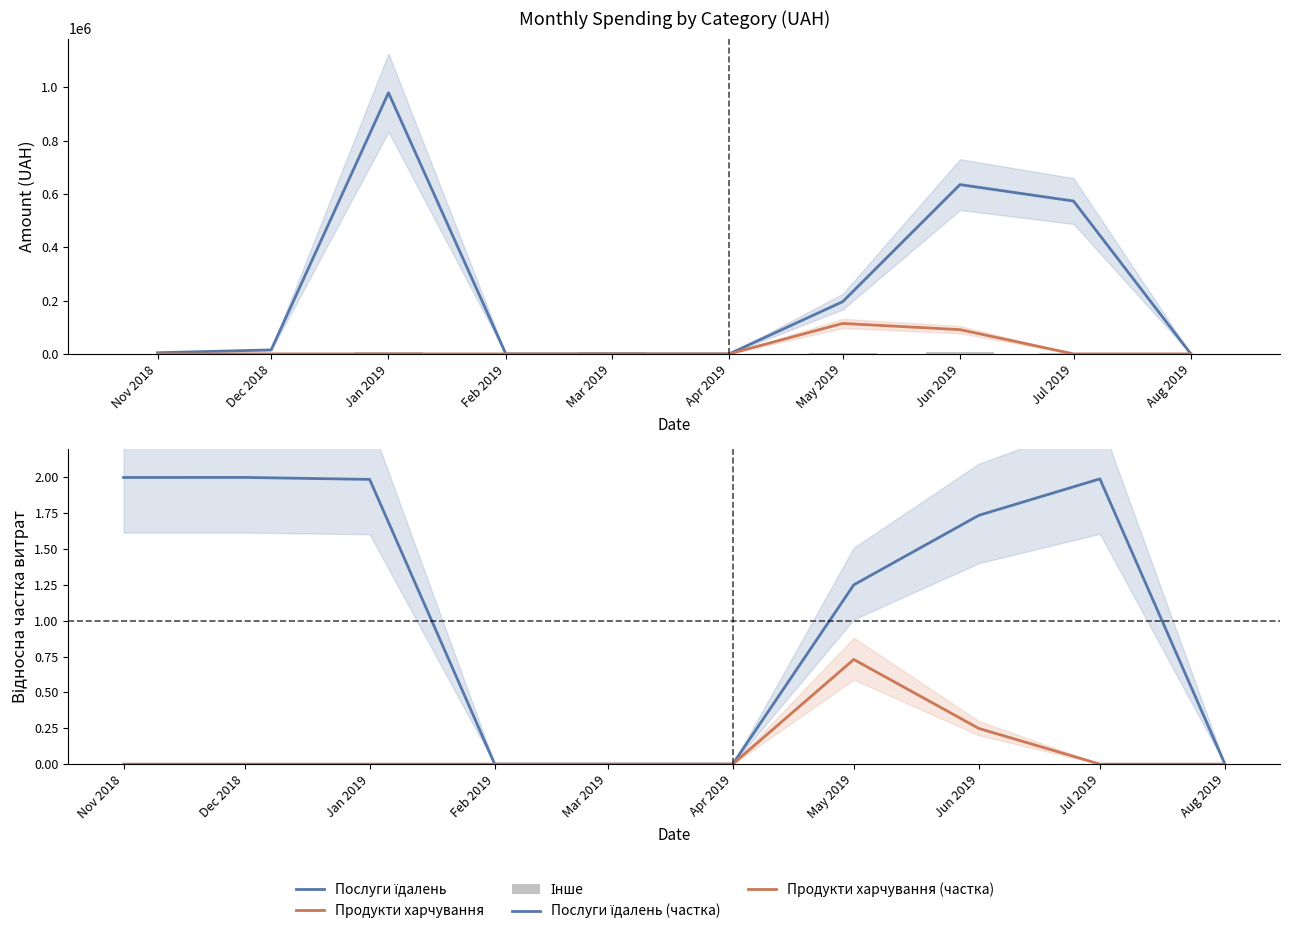

What are all the series names shown in the legend?

Послуги їдалень, Продукти харчування, Інше, Послуги їдалень (частка), Продукти харчування (частка)